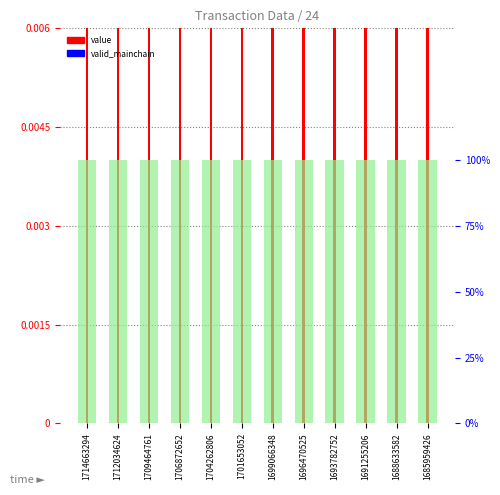

The value series shows 0.4 at 1706872652. True or false?

False